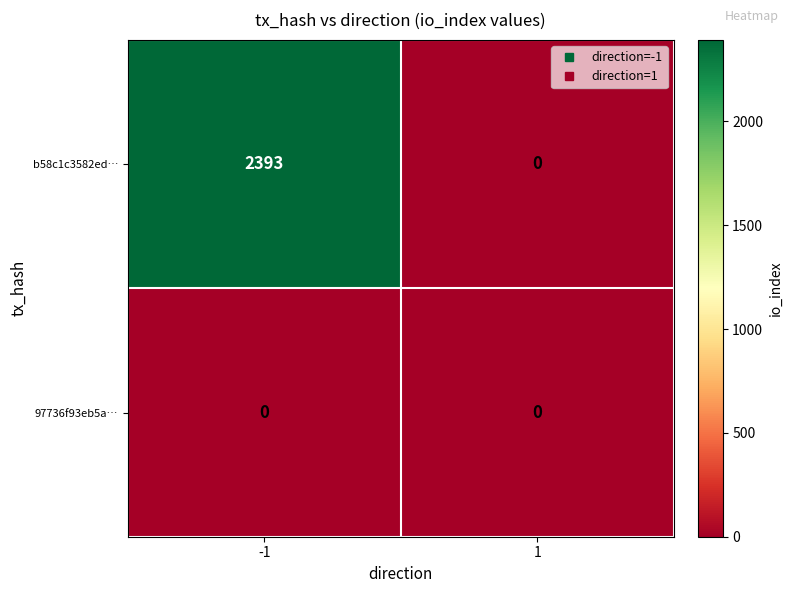

At which category is the sum across all series the highest?

-1